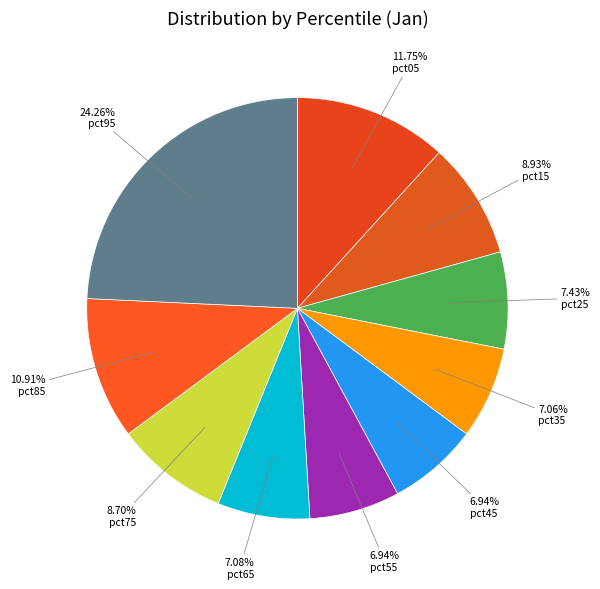

Count the number of slices in the pie.

10